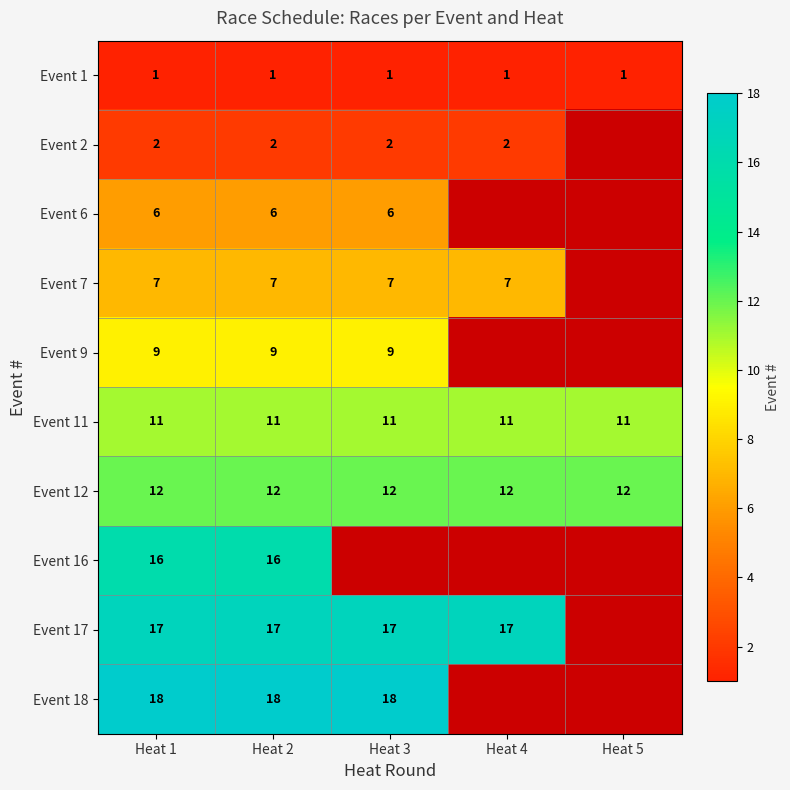

At how many categories does at least one series exceed 12?

4